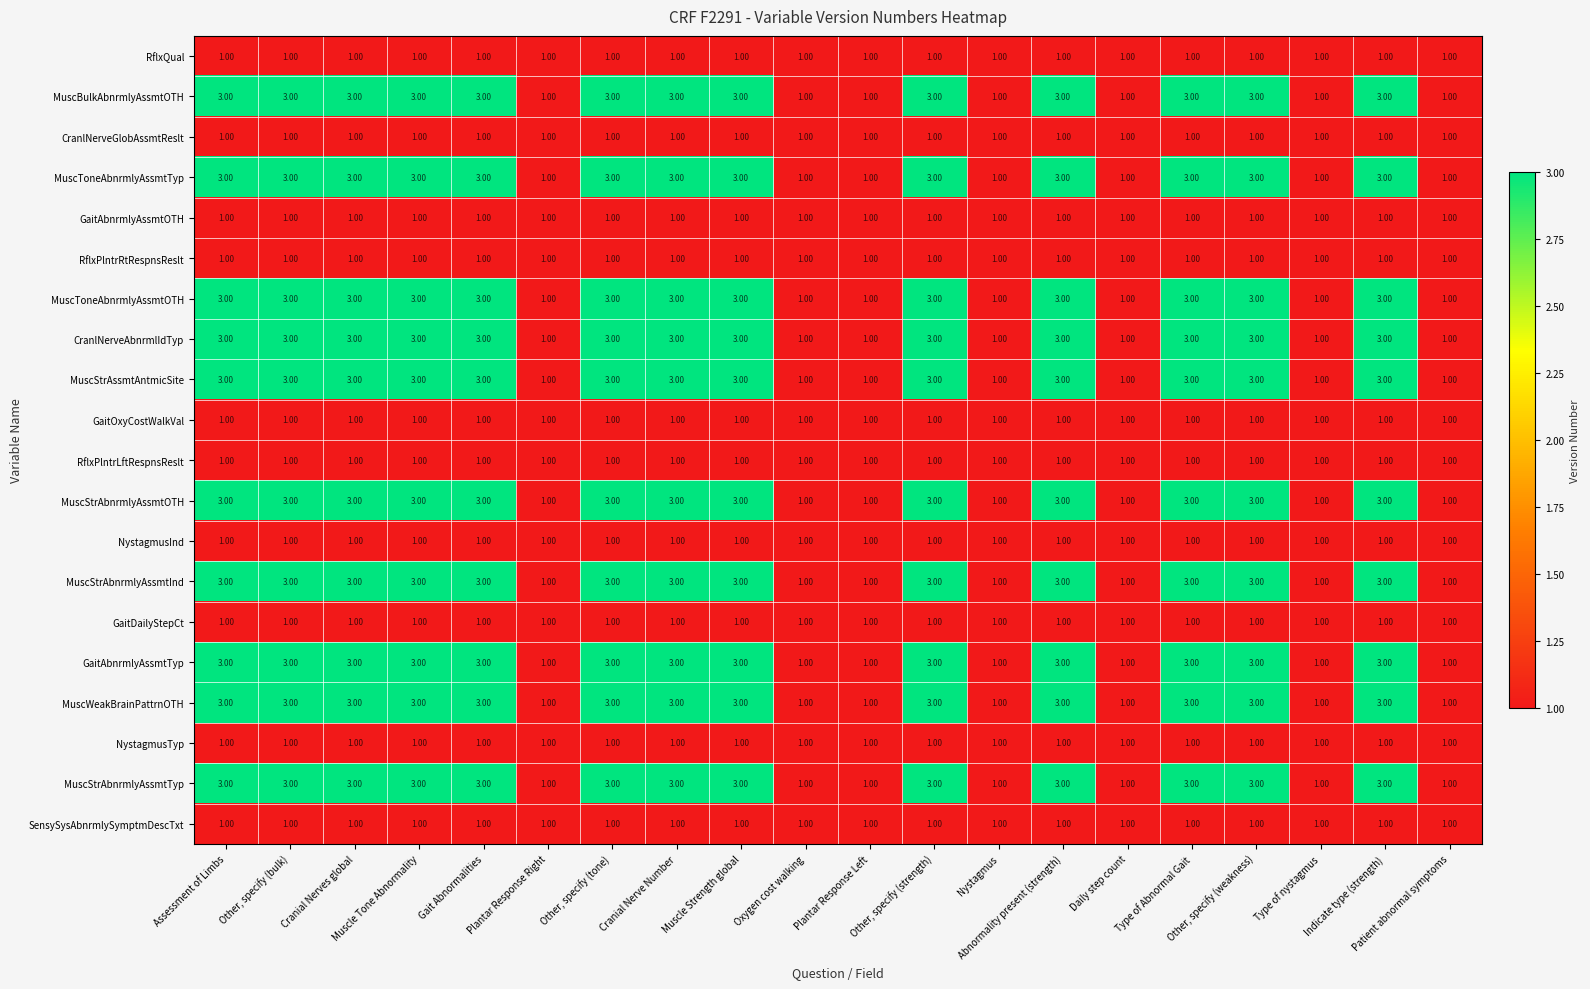

At how many categories does at least one series exceed 2?

13